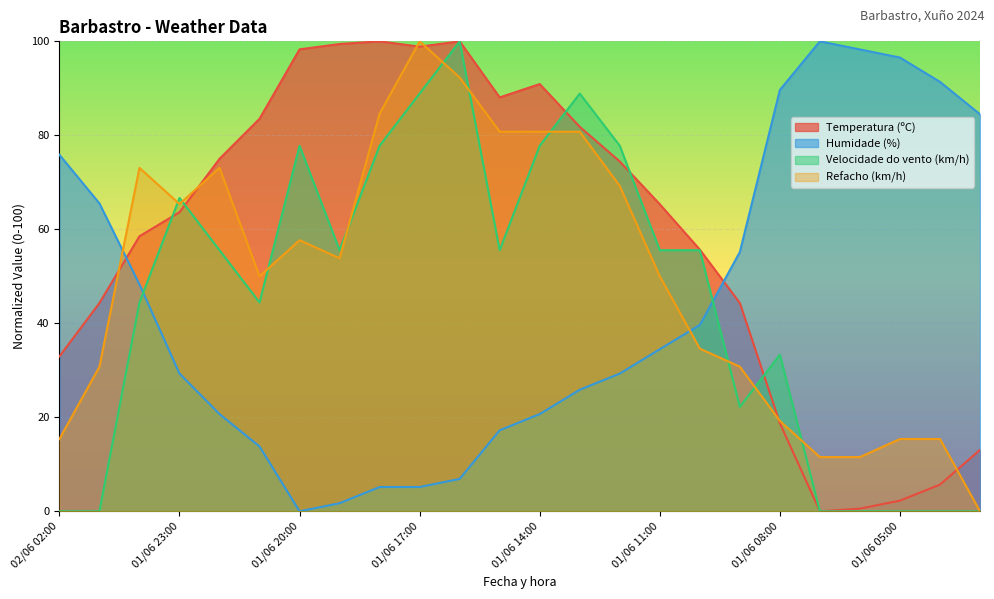

Is it true that Refacho (km/h) equals 108.6 at 01/06 15:00?

False